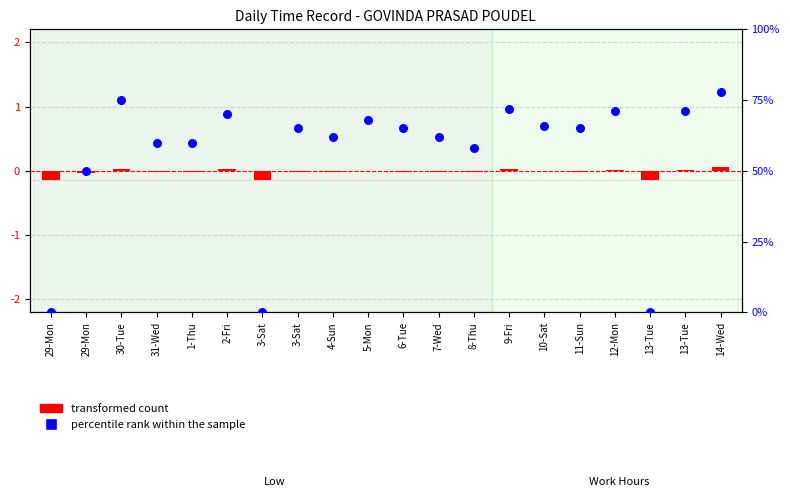

At how many categories does at least one series exceed 68?

6